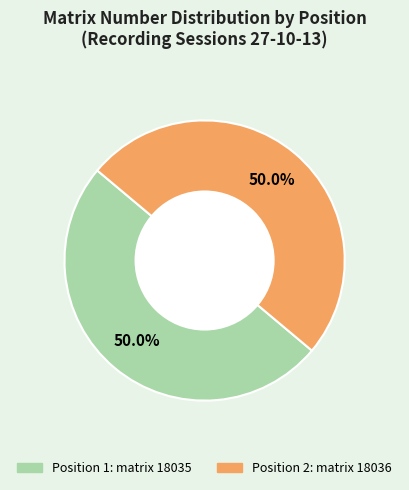

What is the ratio of the value at Position 1: matrix 18035 to the value at Position 2: matrix 18036?

1.0